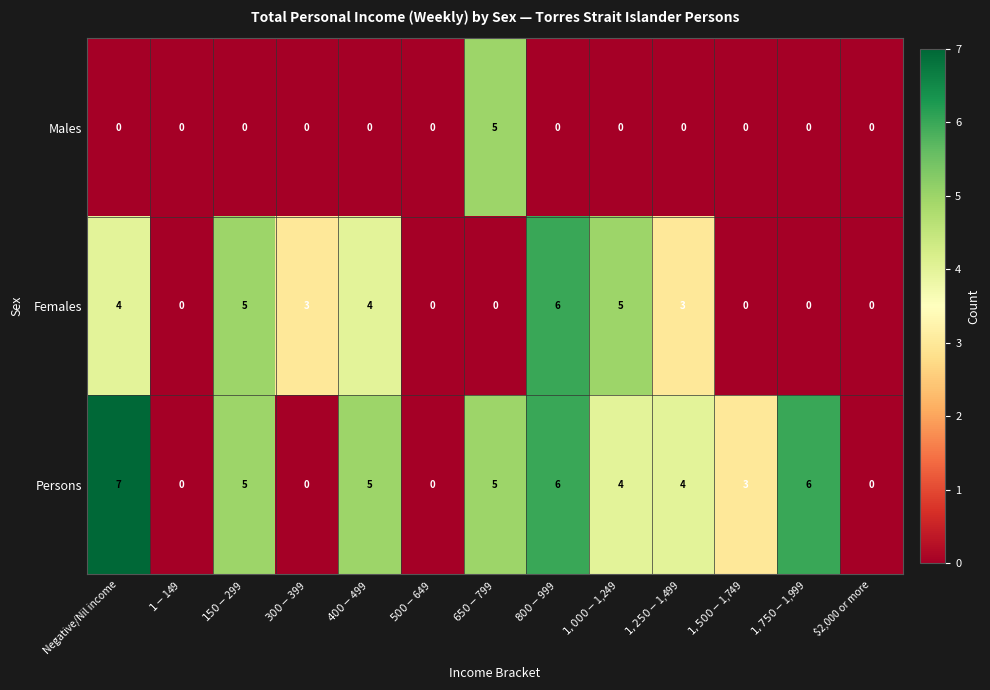

Which category has the highest value across all series?

Negative/Nil income